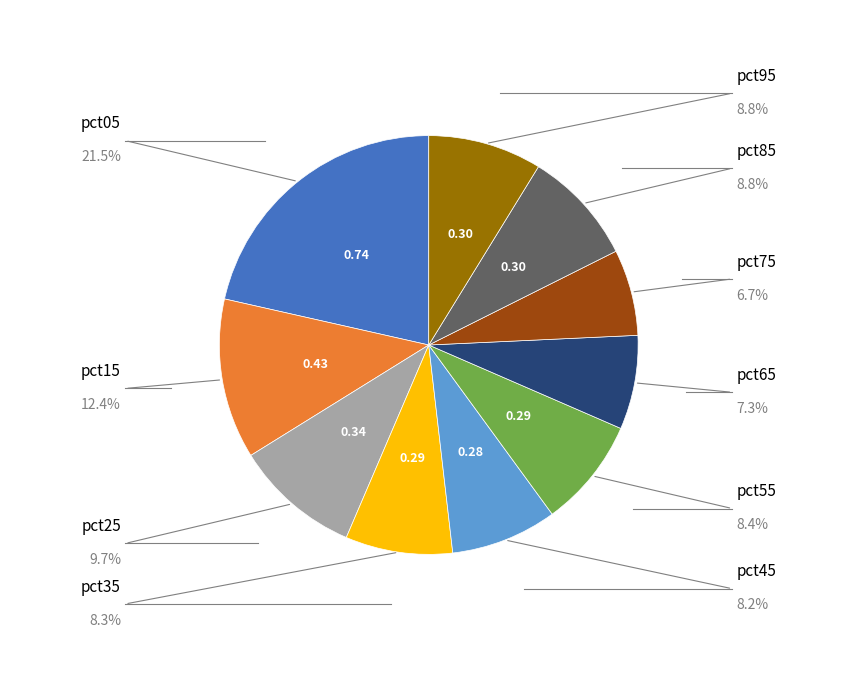

Is there a majority slice in this chart?

No